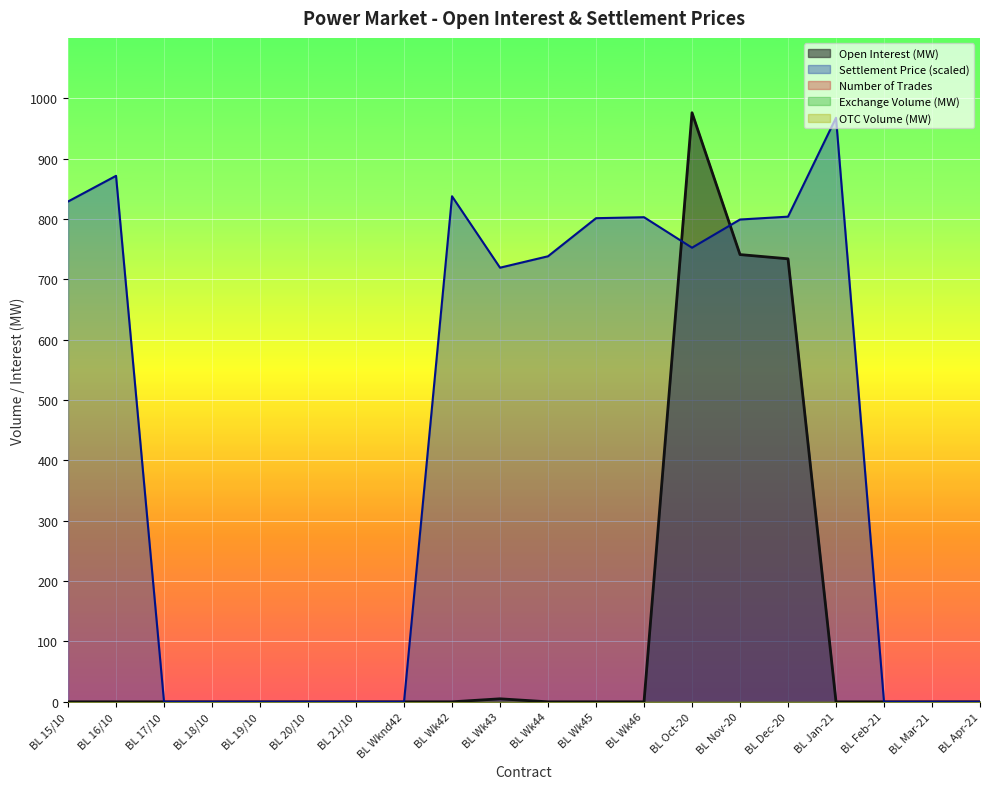

Rank the categories by OTC Volume (MW) value from highest to lowest.

BL 15/10, BL 16/10, BL 17/10, BL 18/10, BL 19/10, BL 20/10, BL 21/10, BL Wknd42, BL Wk42, BL Wk43, BL Wk44, BL Wk45, BL Wk46, BL Oct-20, BL Nov-20, BL Dec-20, BL Jan-21, BL Feb-21, BL Mar-21, BL Apr-21